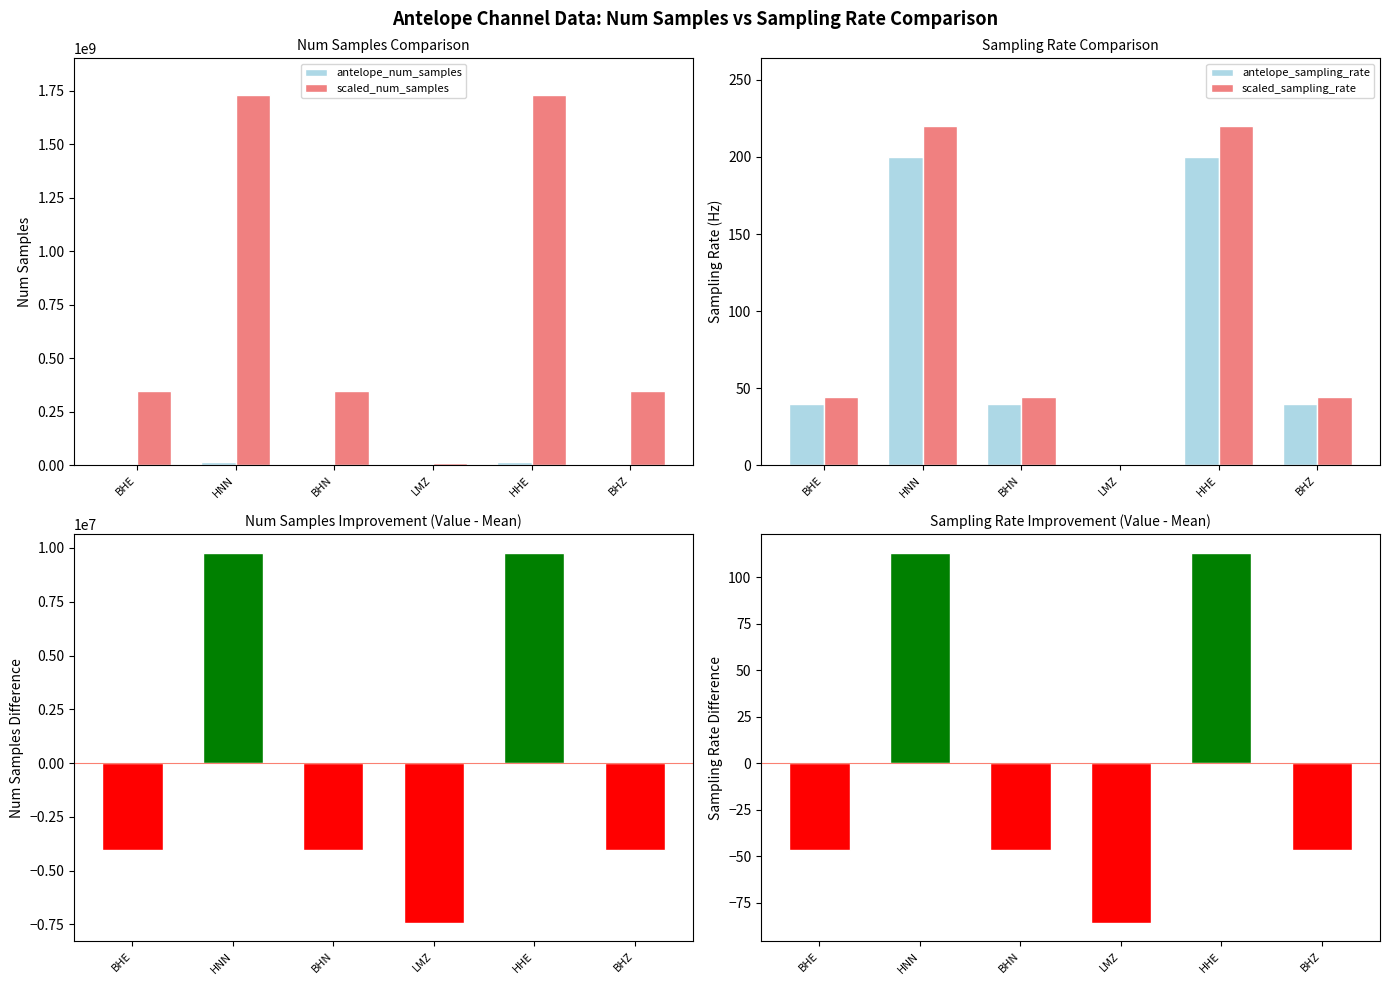

Between BHE and HHE, which series saw the biggest shift?

scaled_num_samples